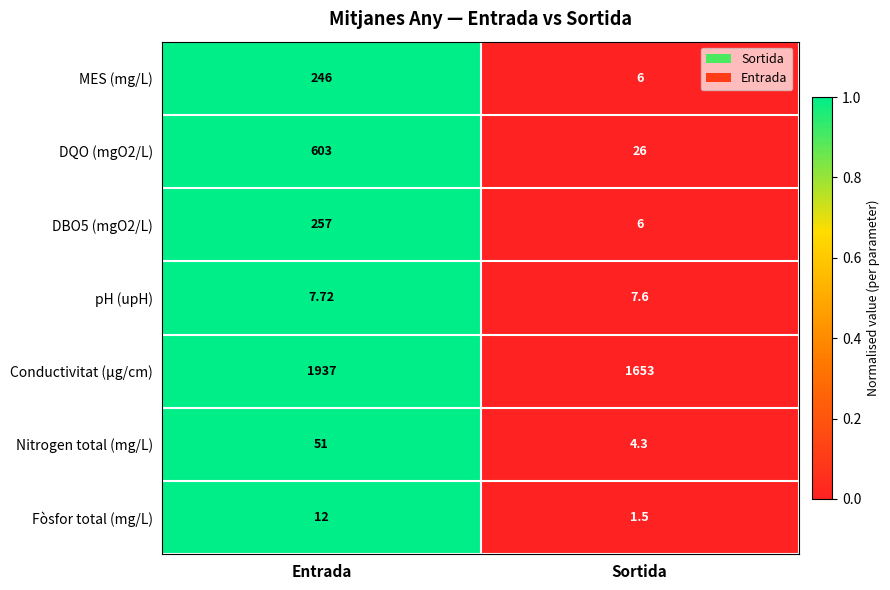

At which category is the sum across all series the highest?

Entrada